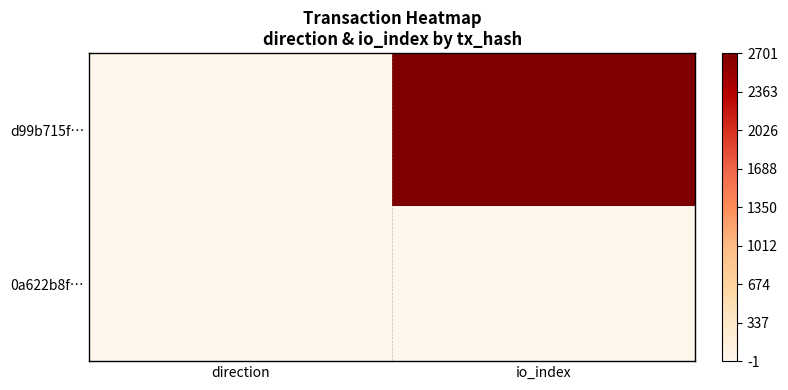

Count the number of categories in the chart.

2